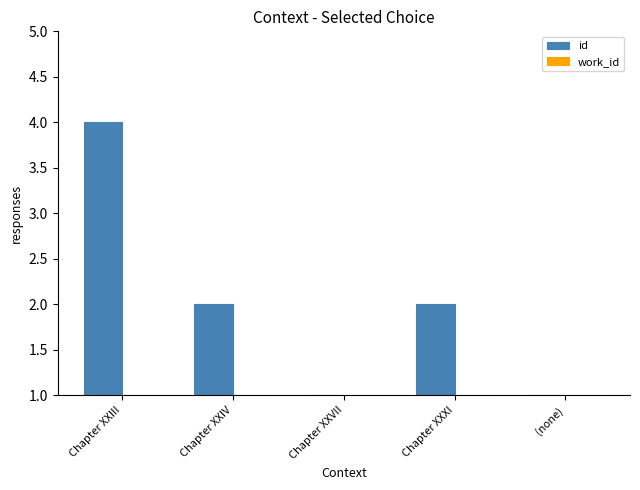

What is the label of the 4th bar from the right?

Chapter XXIV